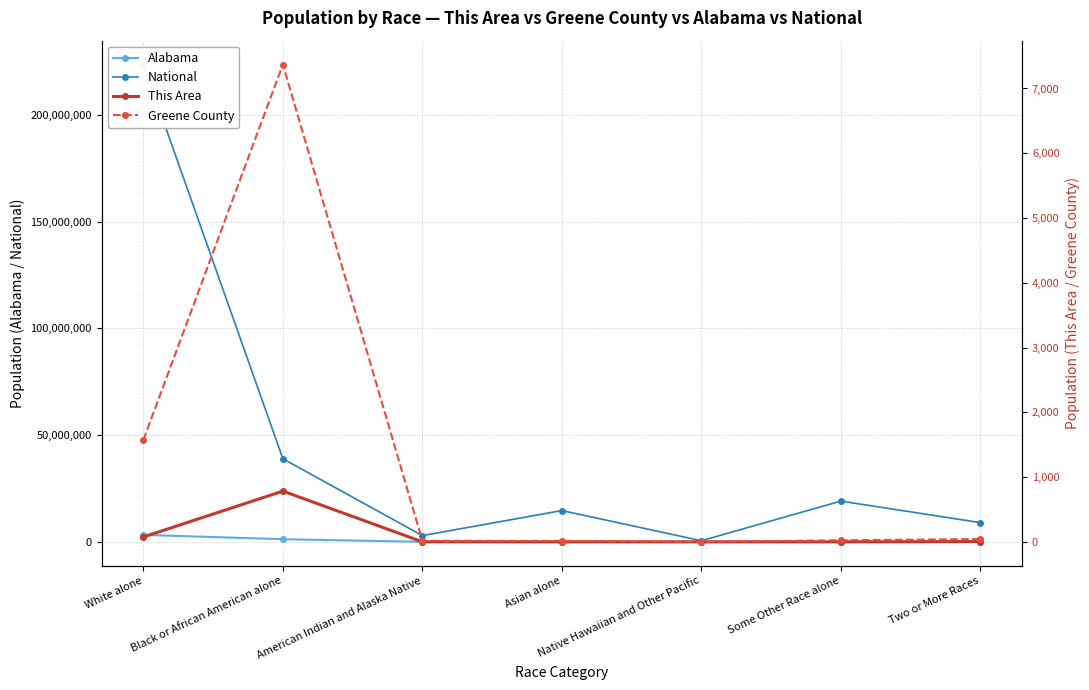

Does the chart have visible grid lines?

Yes